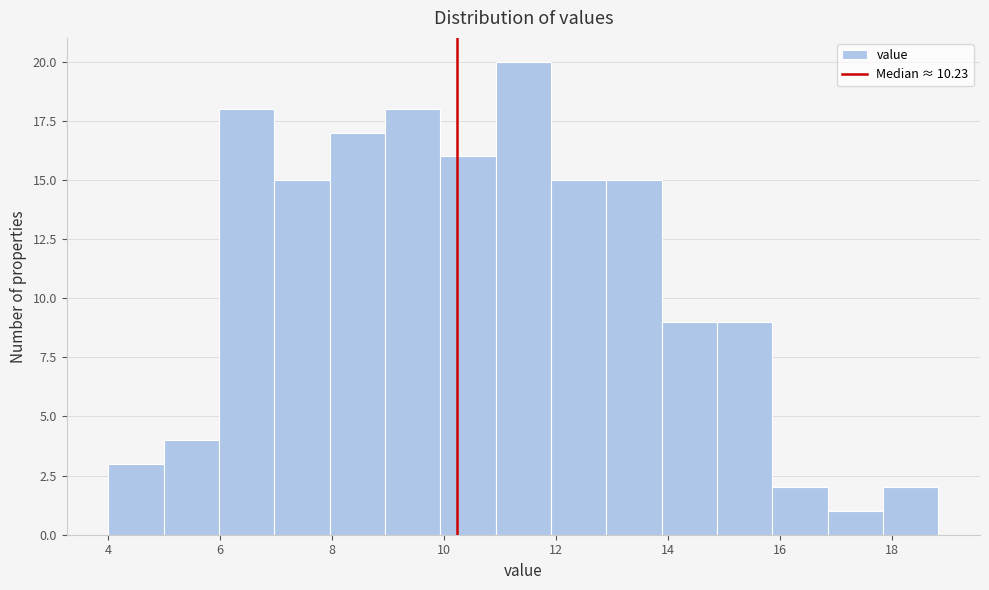

How tall is the bar that spans 12.8 to 13.8 on the x-axis? Neither the bar edges nor the heights are printed on the chart, so give them approximately, as read against the axes.

15